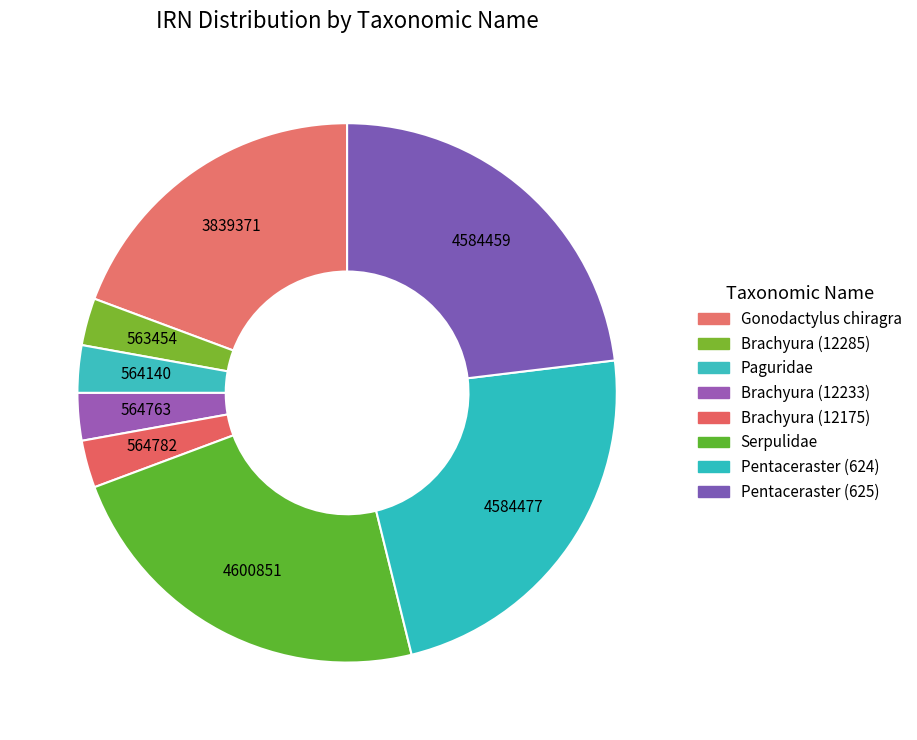

What is the change in value from Serpulidae to Pentaceraster (624)?

-16374